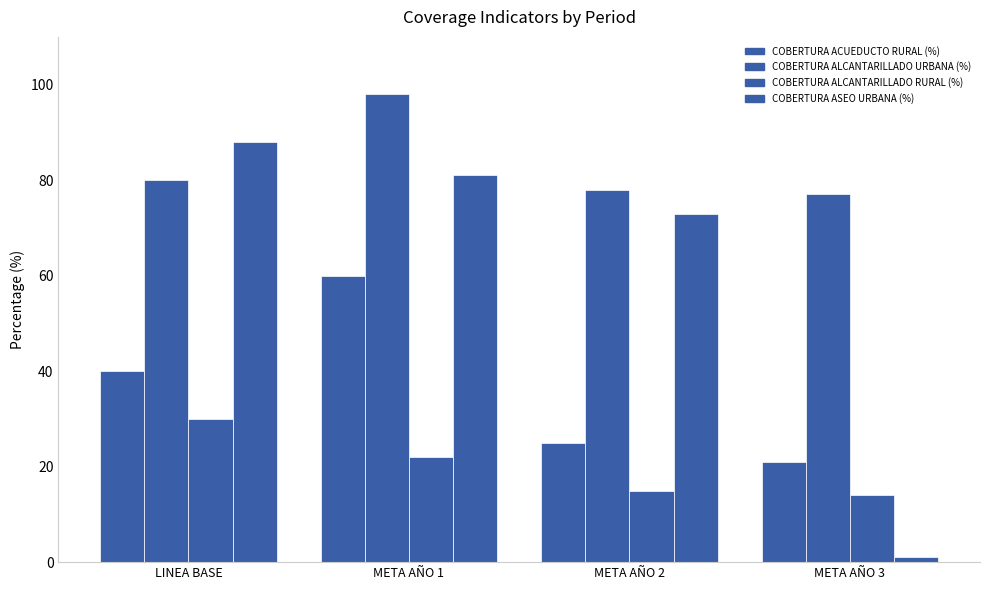

Which has a higher value, META AÑO 1 or META AÑO 3?

META AÑO 1